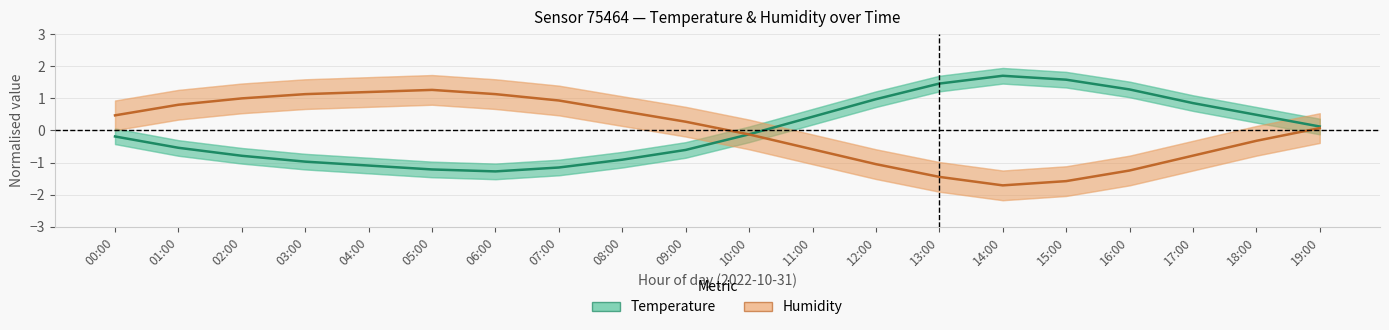

What value does the Humidity (normalised) series have at 04:00?

1.2